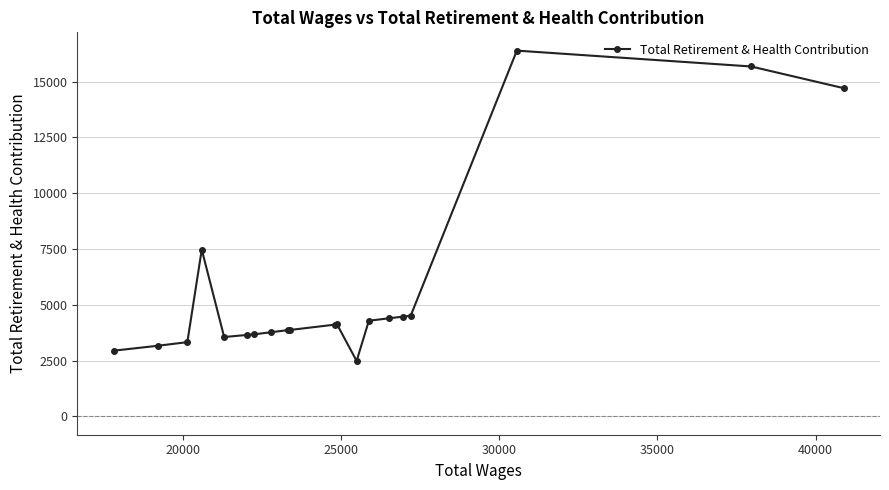

What is the value of the 12th point from the left?

4121